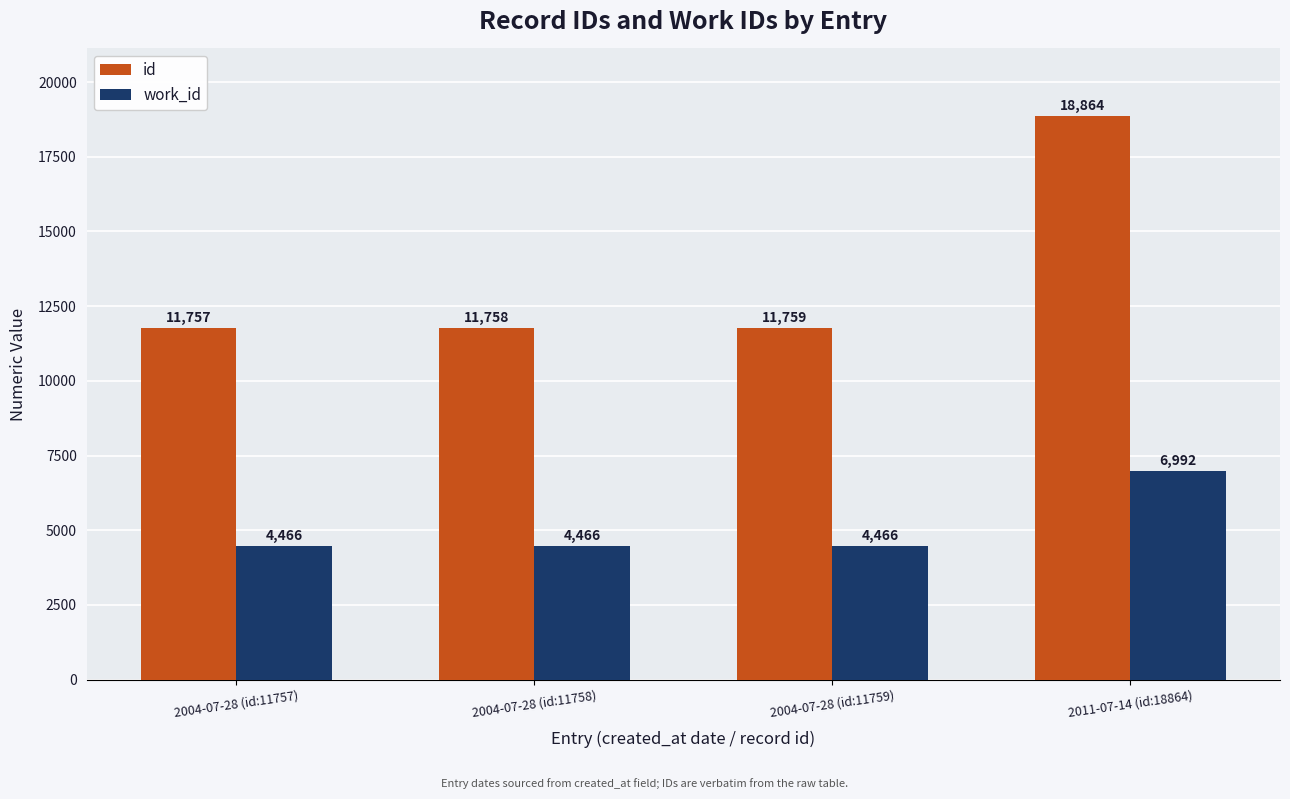

What is the smallest value displayed?

4466